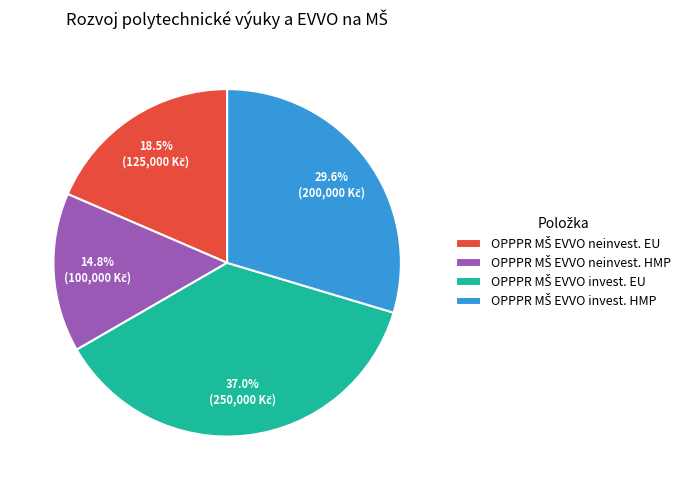

Does any single category account for the majority?

No